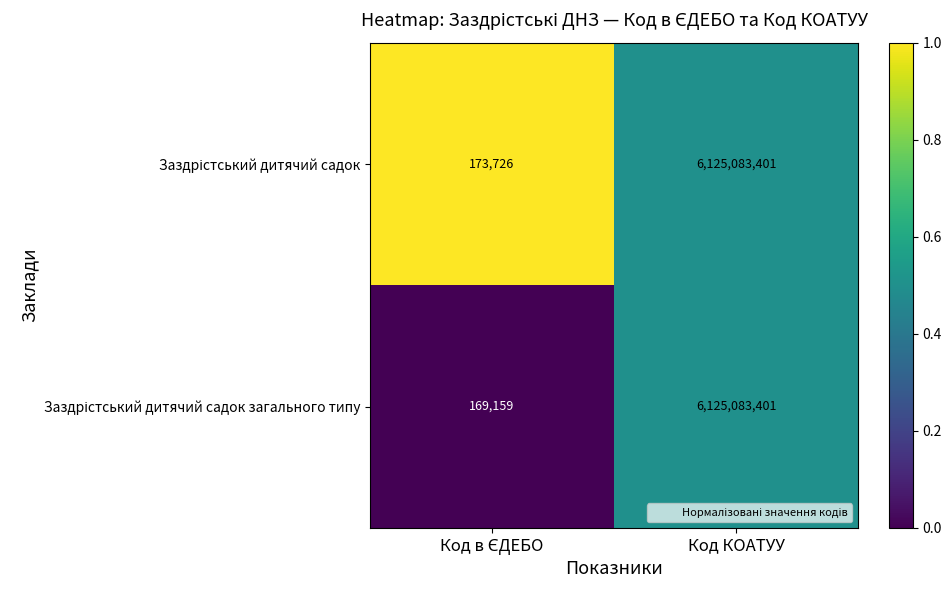

At which category is the sum across all series the highest?

Код КОАТУУ